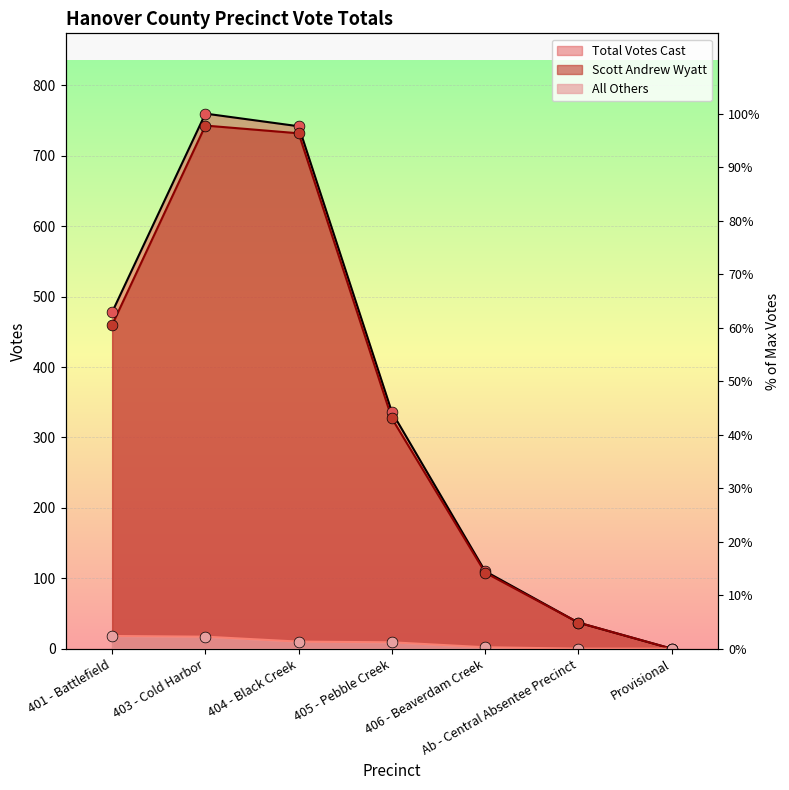

Which series reaches the maximum Y coordinate?

Total Votes Cast